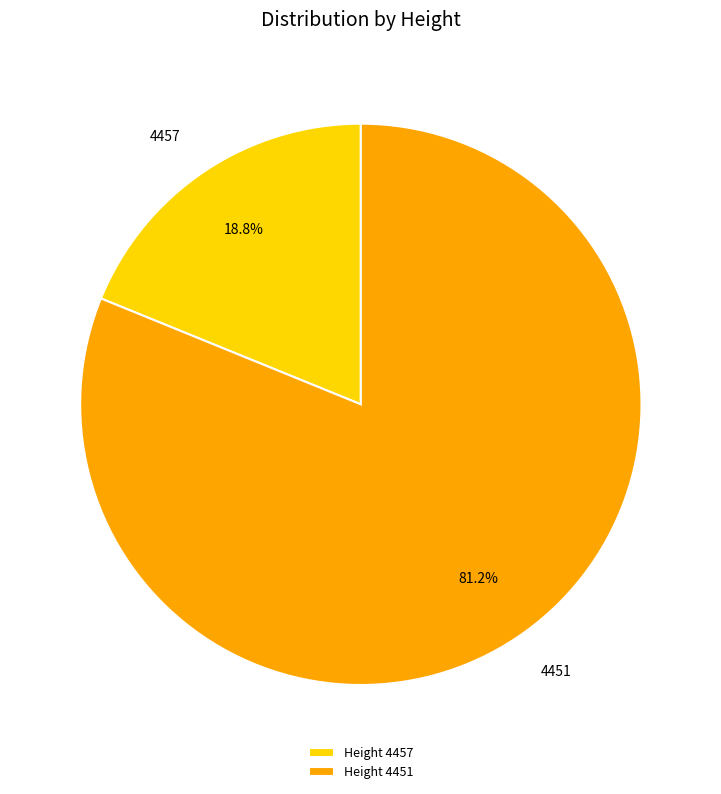

To the nearest percent, what is the average slice percentage?

50%